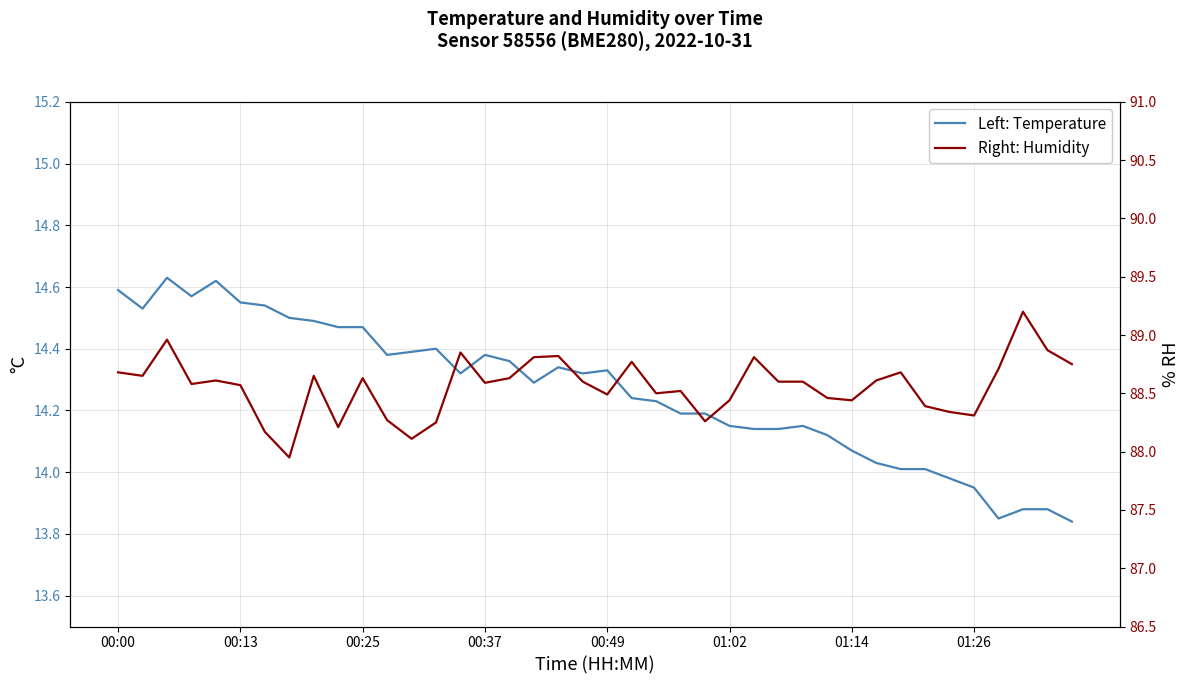

At which label does Left: Temperature first exceed 14?

00:00